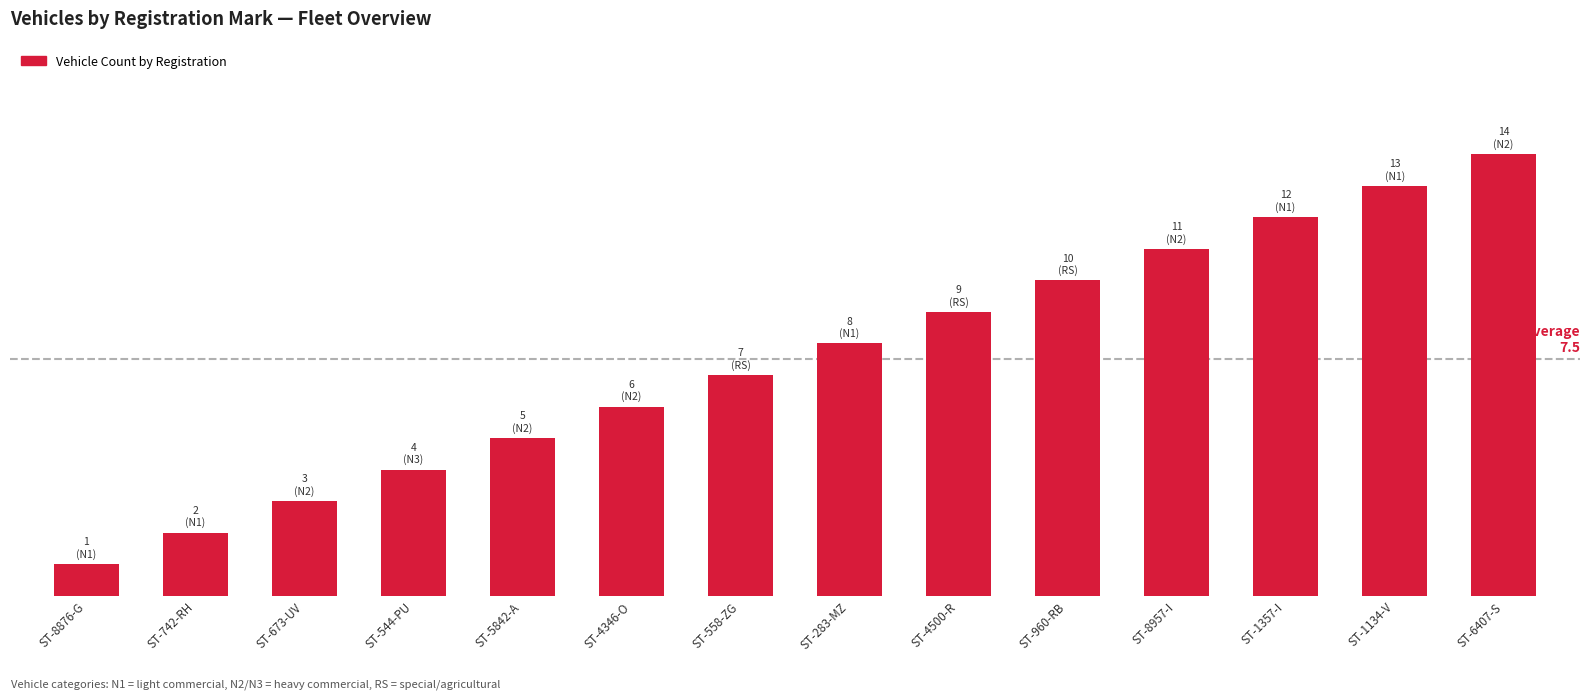

At which label does the data first exceed 8?

ST-4500-R